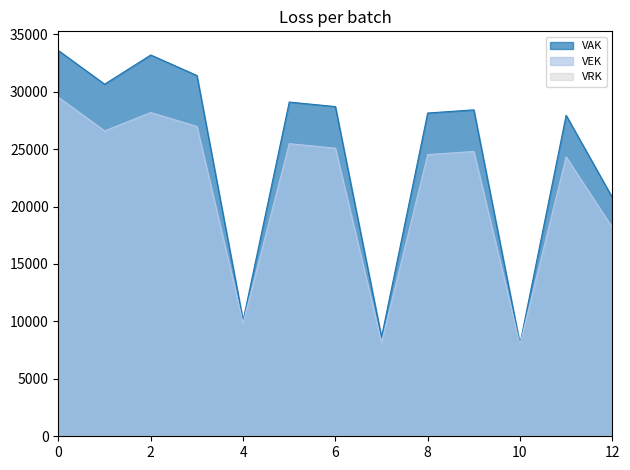

Which series has the widest spread of values?

VAK